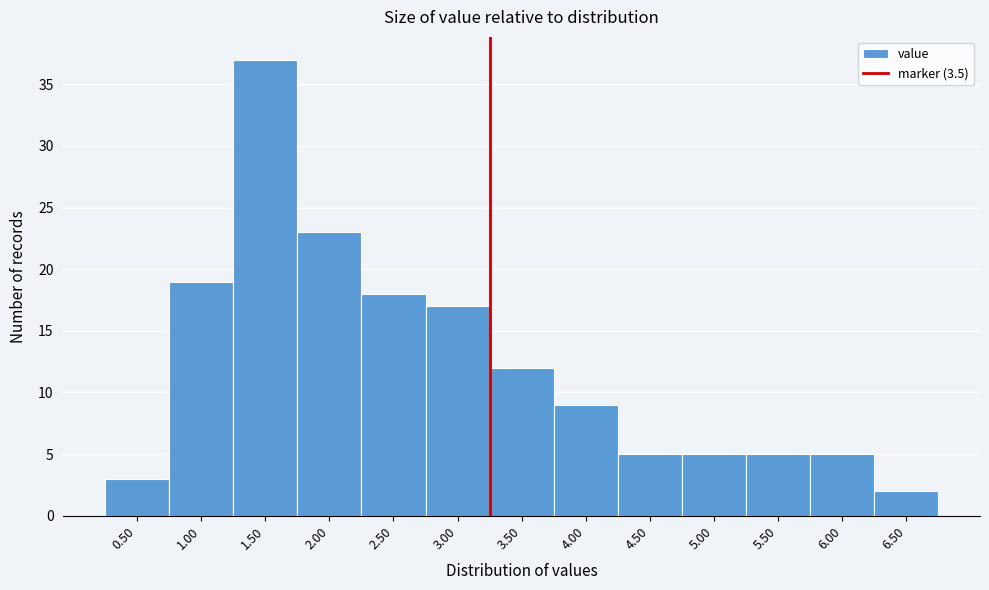

Reading right to left, transcribe all the data shown in this chart.

6.50=2	6.00=5	5.50=5	5.00=5	4.50=5	4.00=9	3.50=12	3.00=17	2.50=18	2.00=23	1.50=37	1.00=19	0.50=3